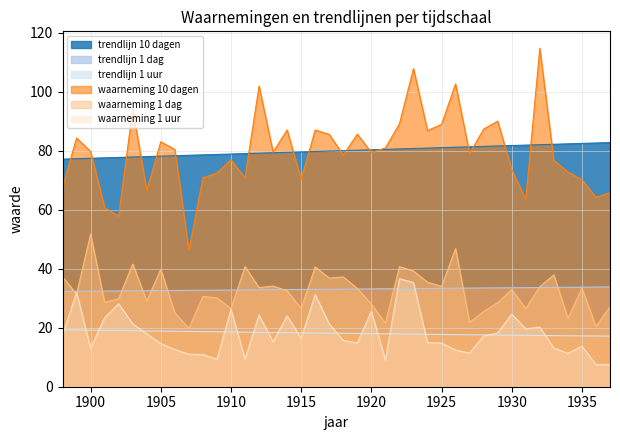

At which label is waarneming 1 uur closest to 22?

1903